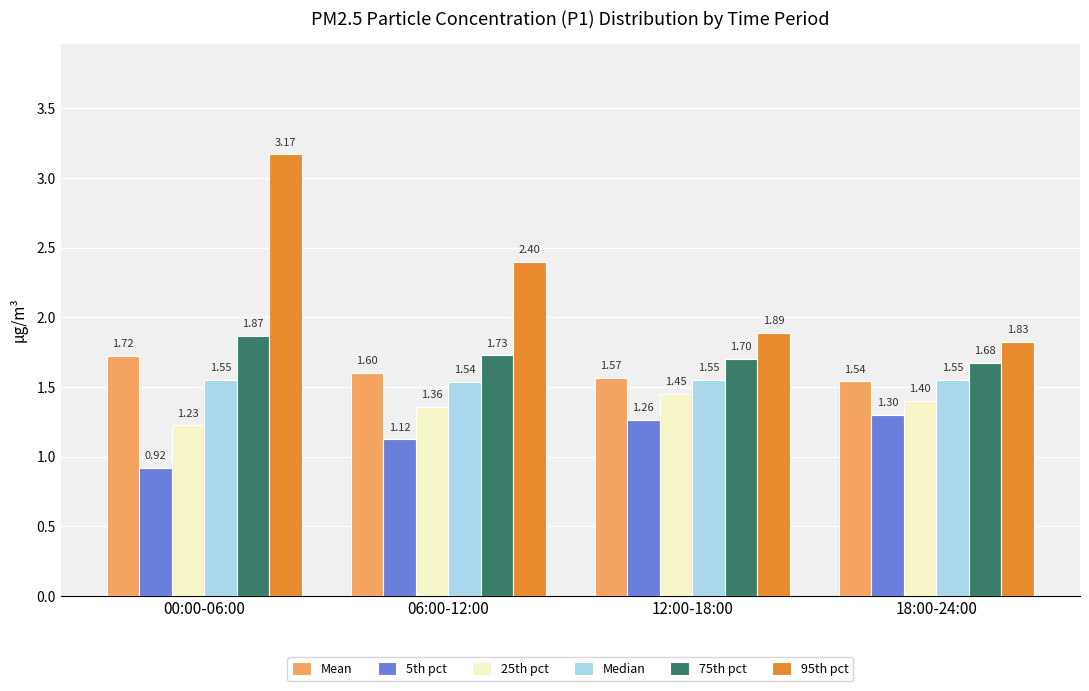

What is the sum of the Median values at 12:00-18:00 and 06:00-12:00?

3.1